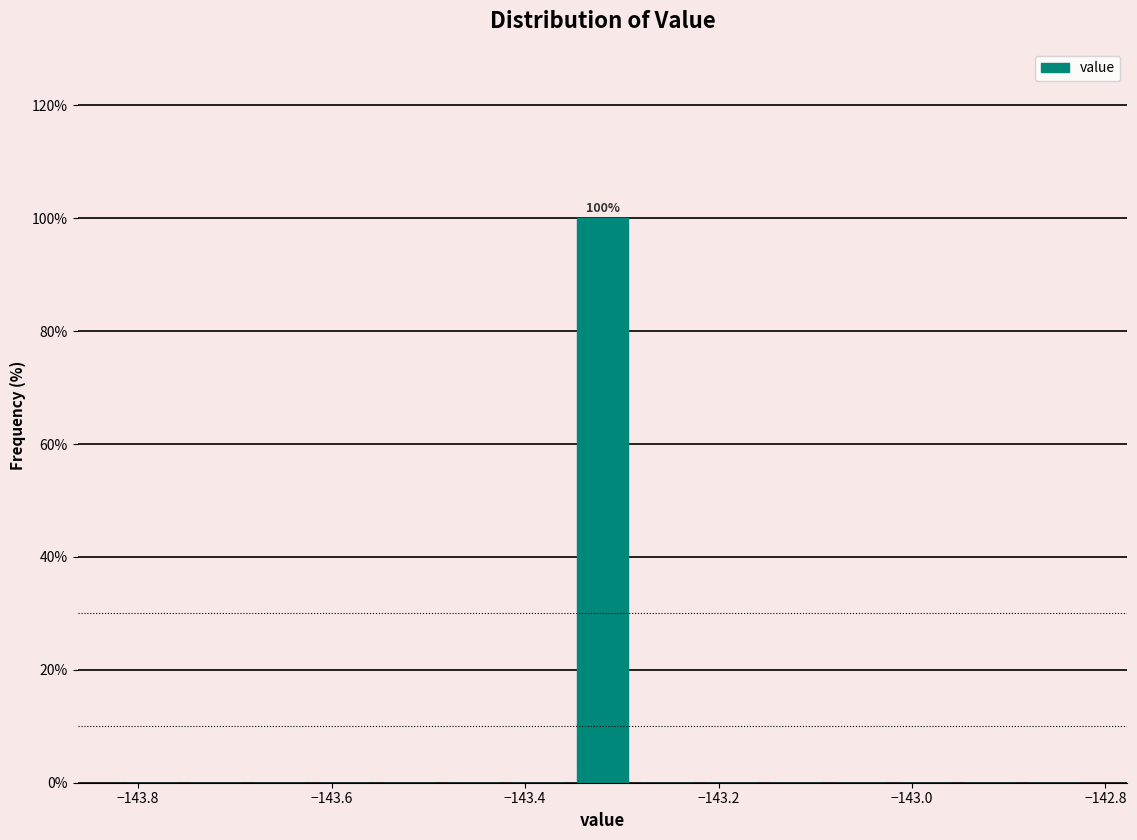

Read against the x-axis, roughly where is the centre of the tallest bar?

-143.32